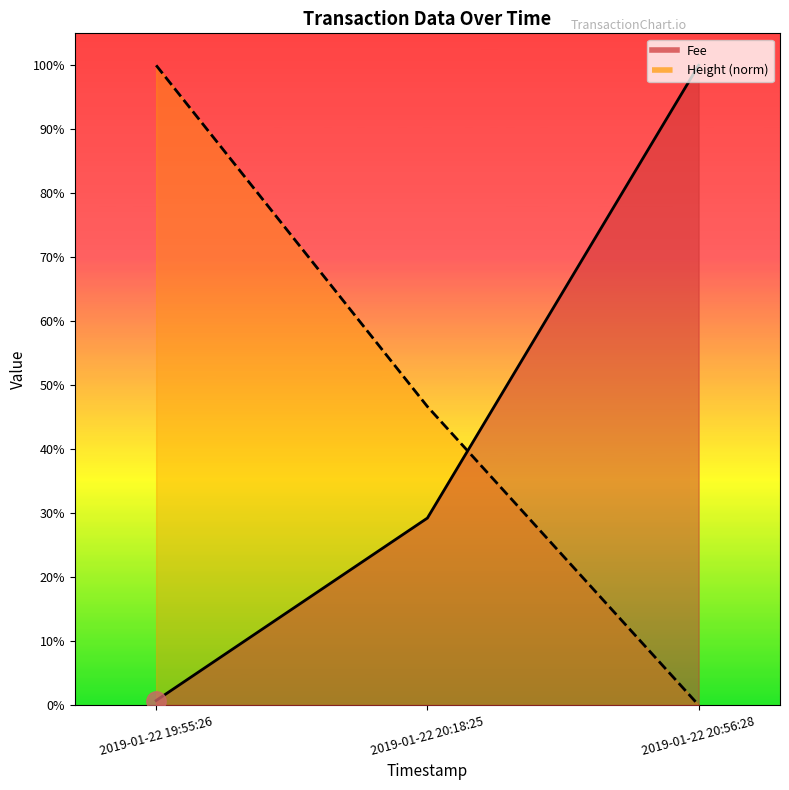

What is the total value across all series at 2019-01-22 19:55:26?

1.0